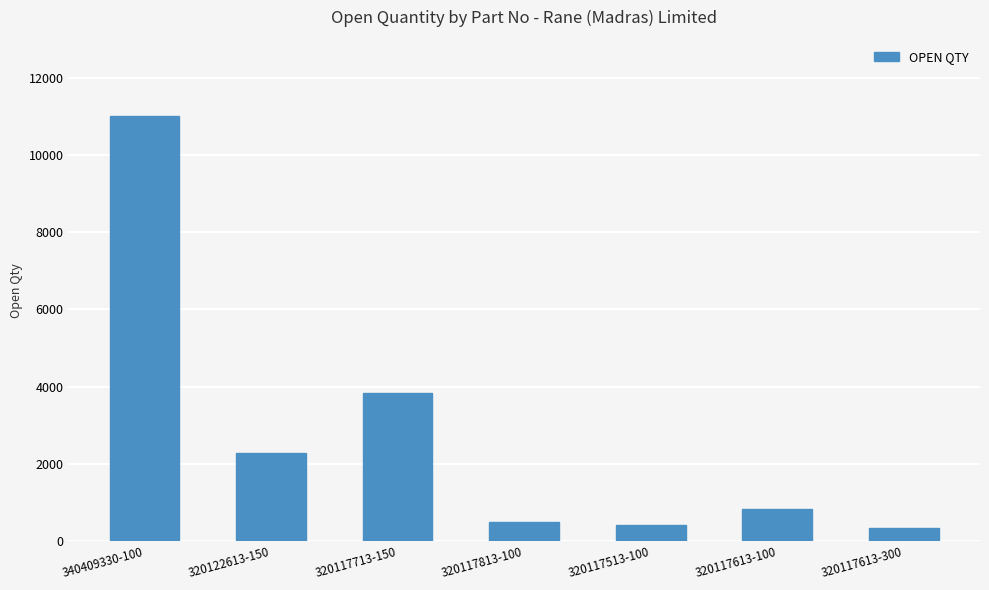

The value at 320117613-100 is 833. True or false?

True